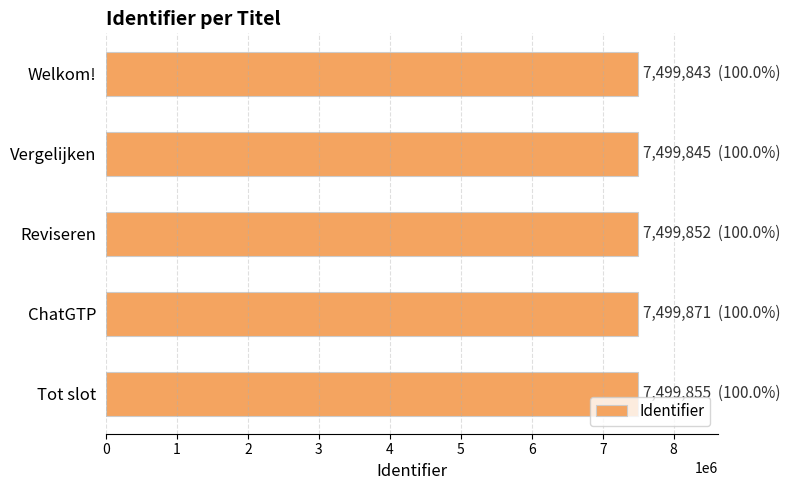

What is the sum of all values?

37499266